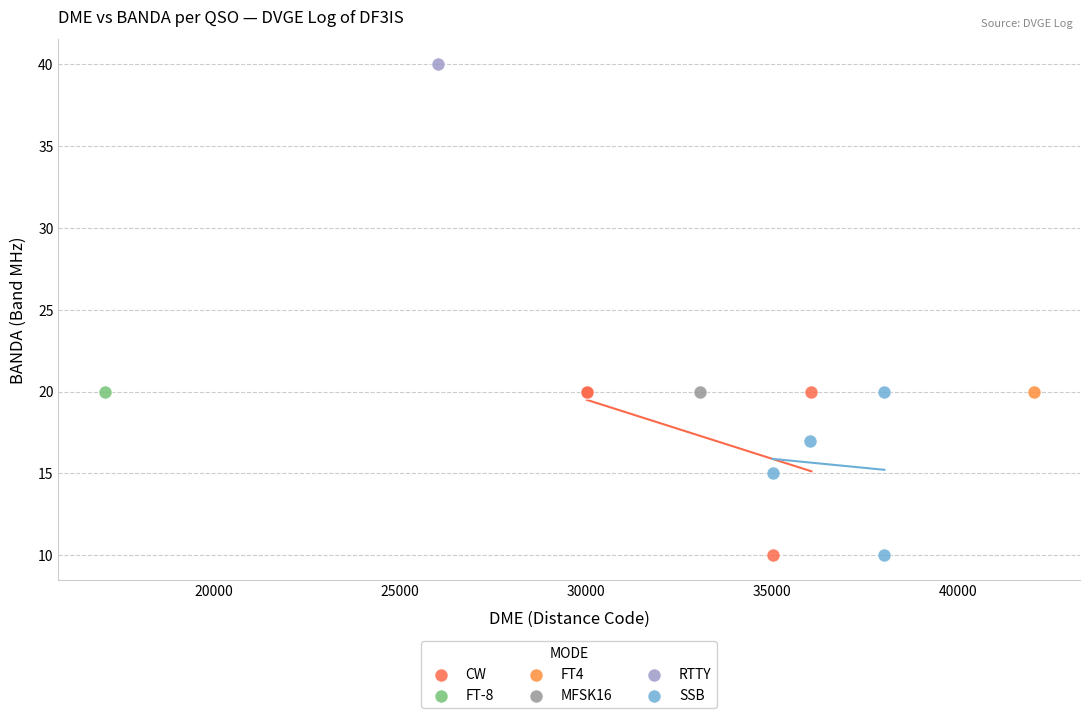

What are all the series names shown in the legend?

CW, FT-8, FT4, MFSK16, RTTY, SSB